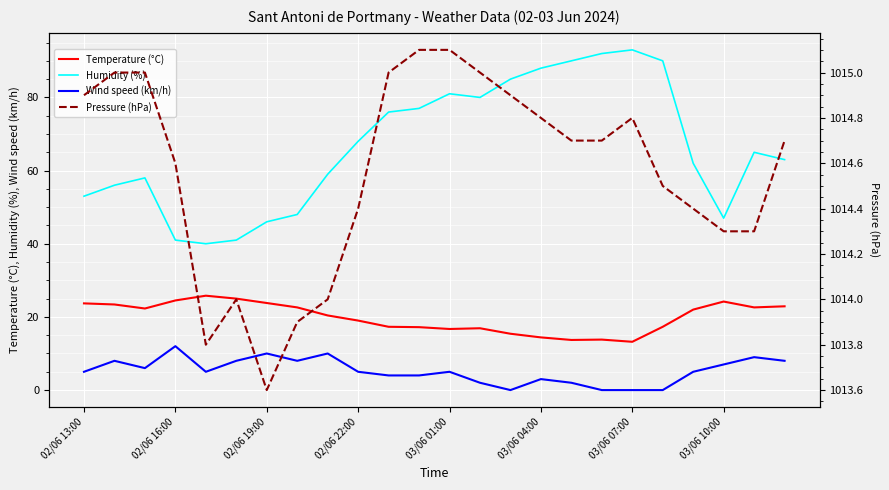

True or false: Temperature (°C) has a value of 16.9 at 13.

True